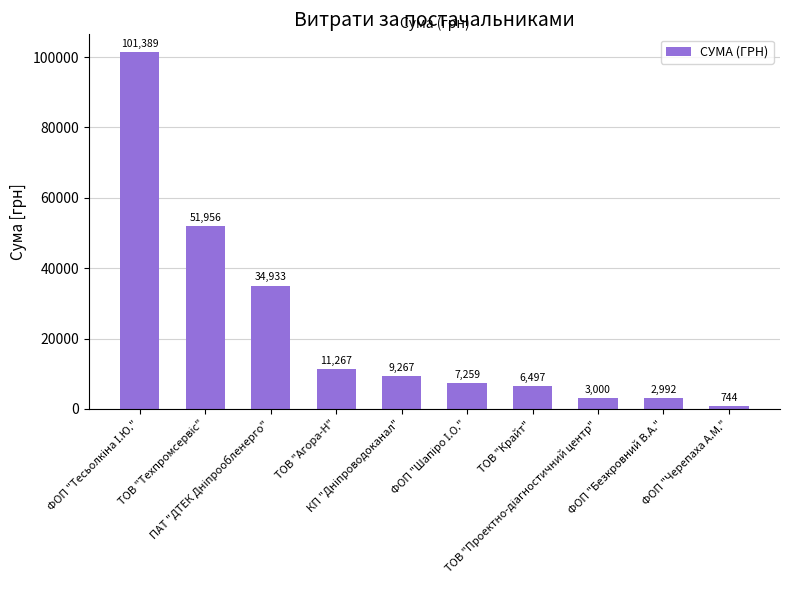

What is the value of the 1st bar from the left?

101389.1